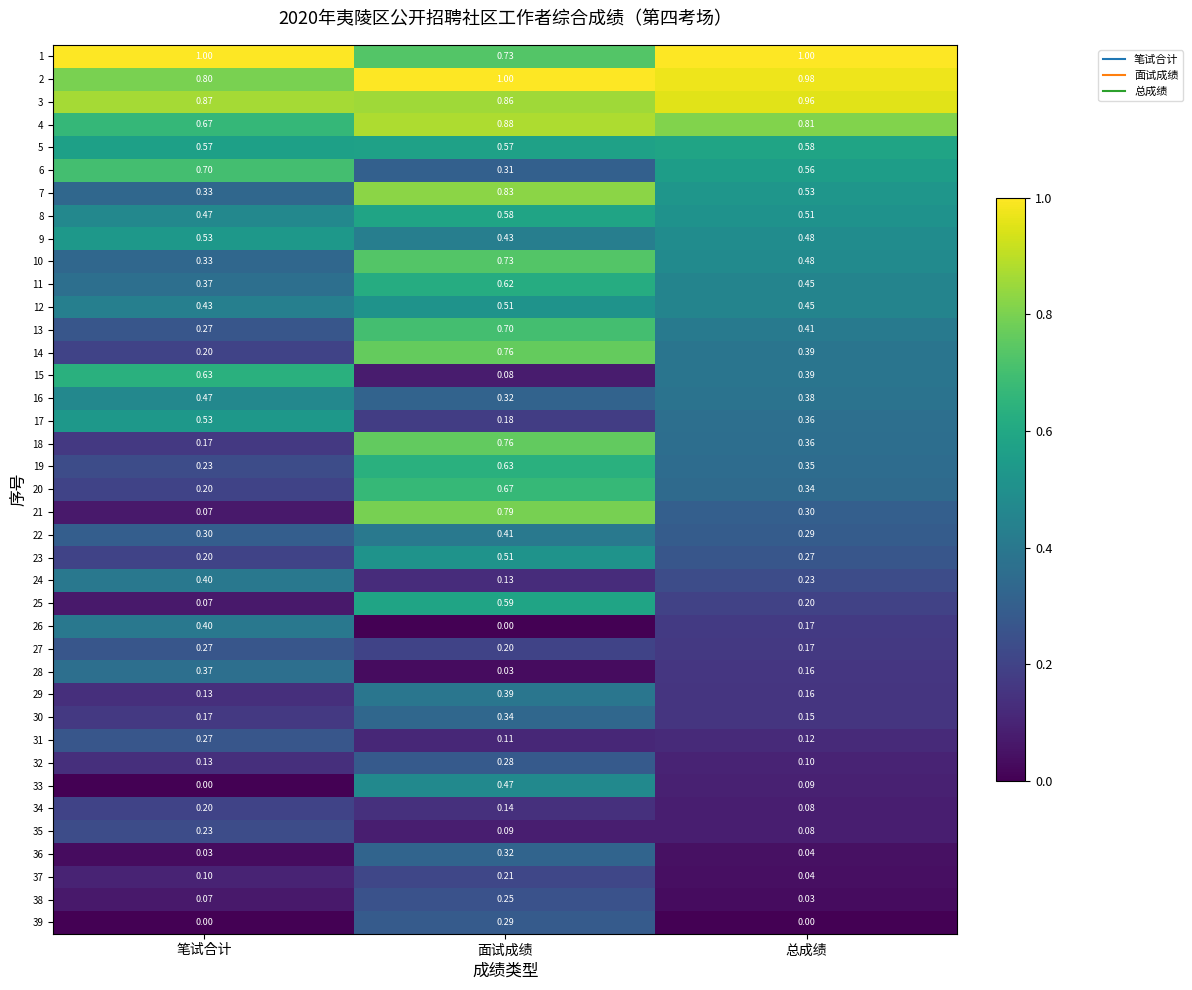

At which category is the sum across all series the highest?

面试成绩